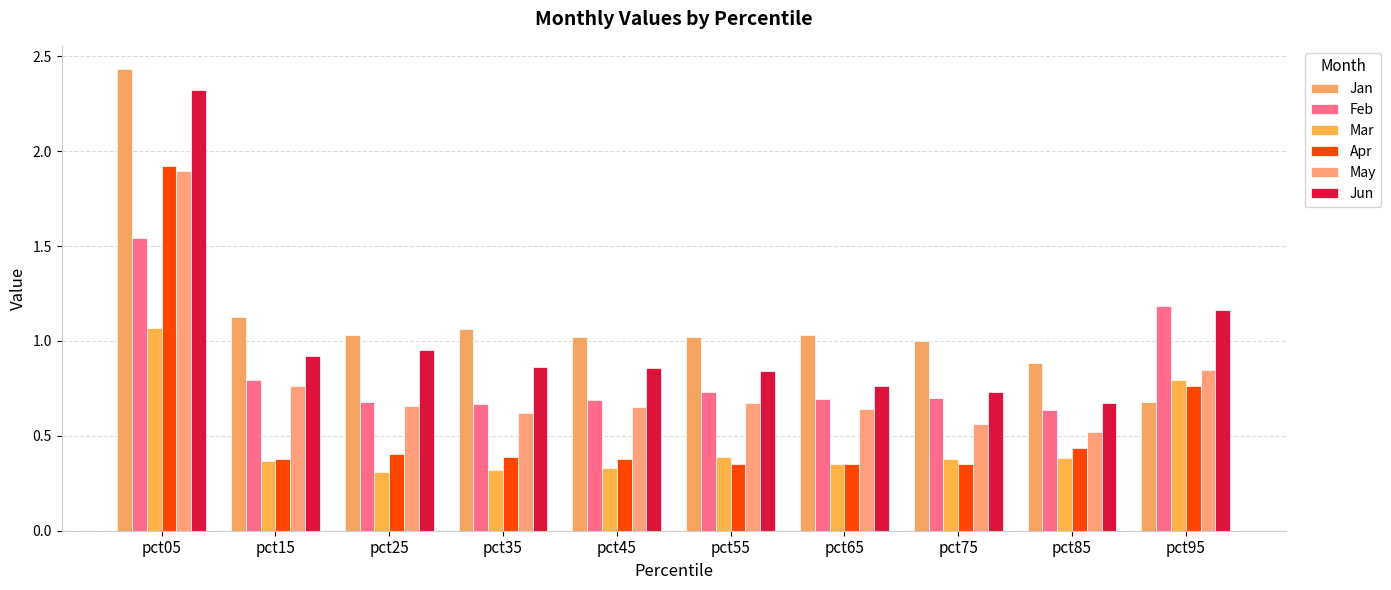

The value of Jan at pct95 is 1.0. True or false?

False